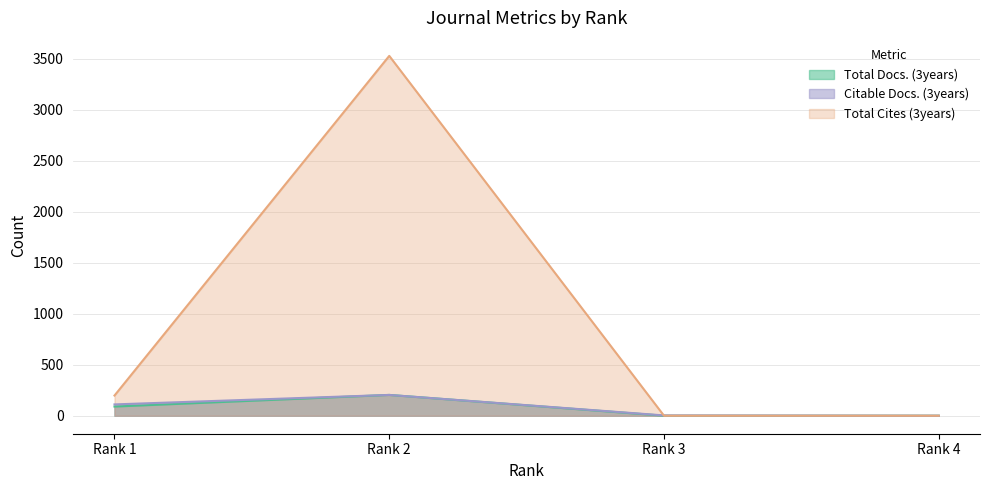

What is the value of the Citable Docs. (3years) point at the 1st from the left?

111